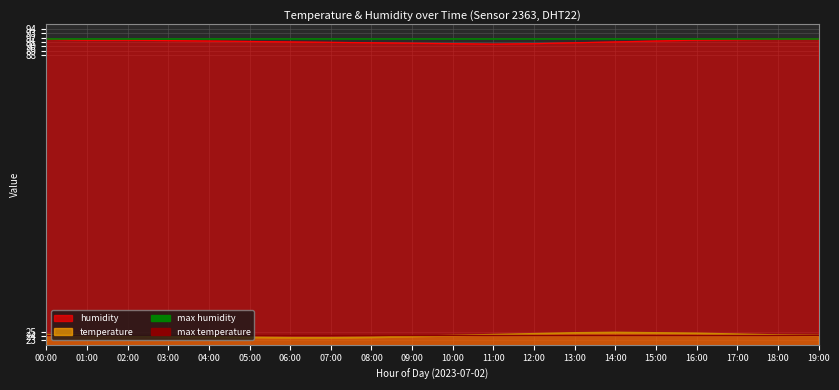

What is the total value across all series at 01:00?

115.9